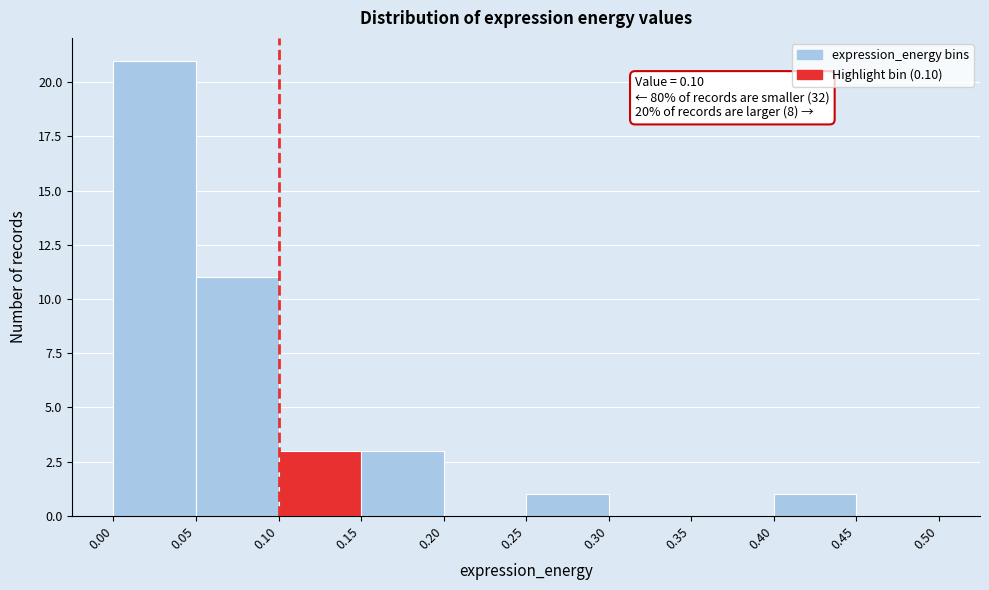

Over which range of the x-axis is the bar tallest?

0.00 to 0.05